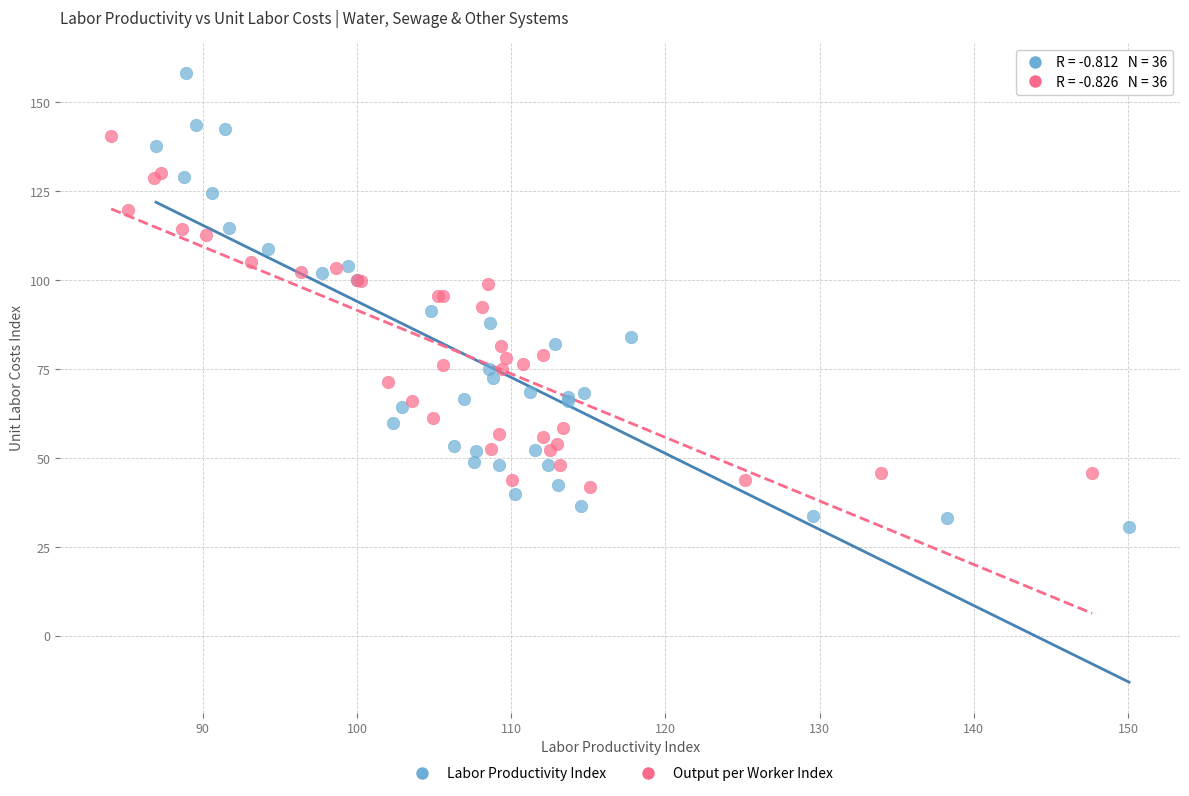

Which series has the widest spread of Y values?

Labor Productivity Index